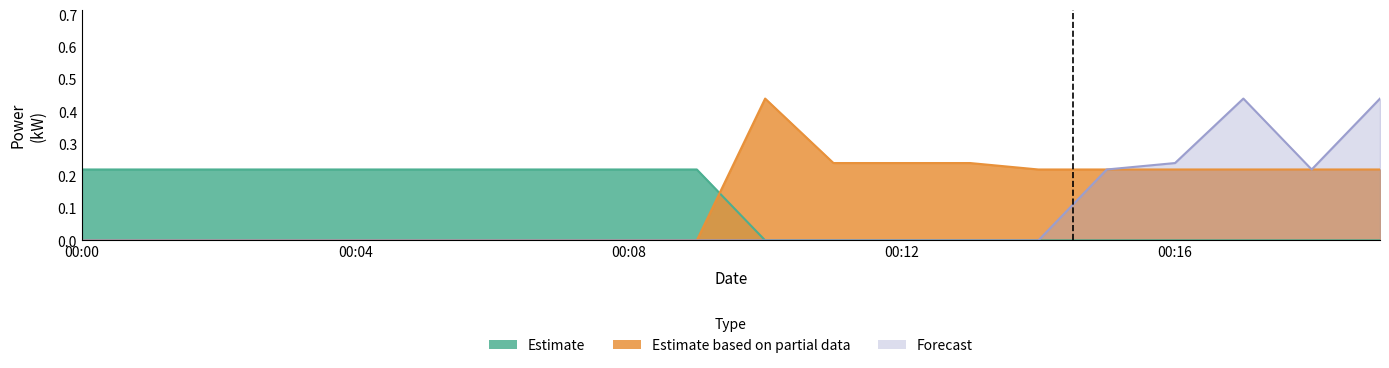

True or false: Estimate and Estimate based on partial data intersect in this chart.

False